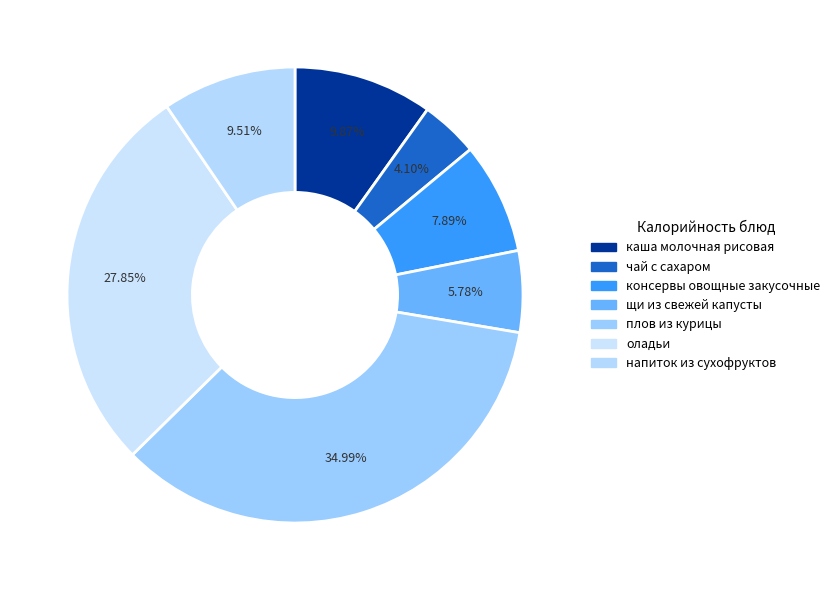

Count the number of slices in the pie.

7